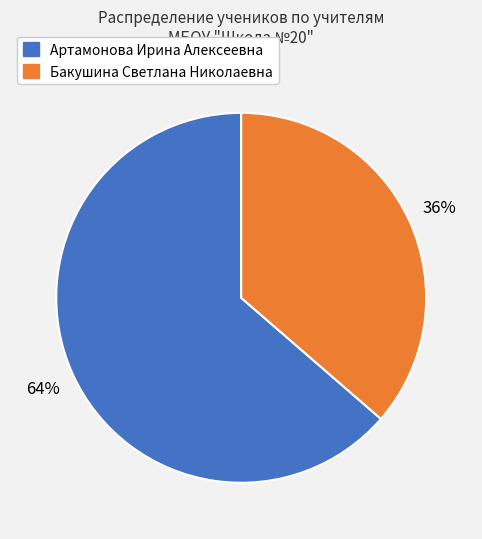

To the nearest percent, what portion does Артамонова Ирина Алексеевна represent?

64%